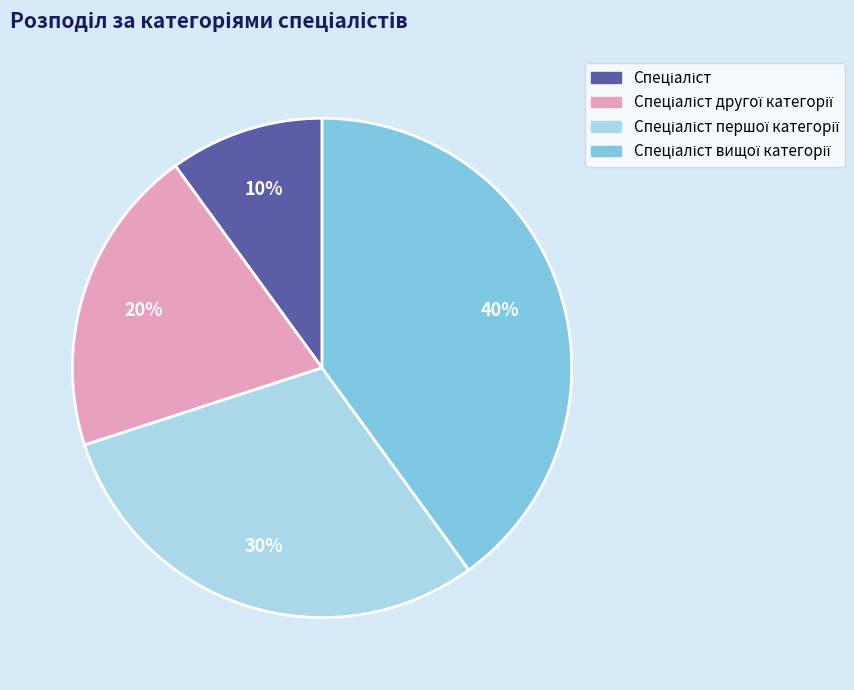

How many segments does this pie chart have?

4